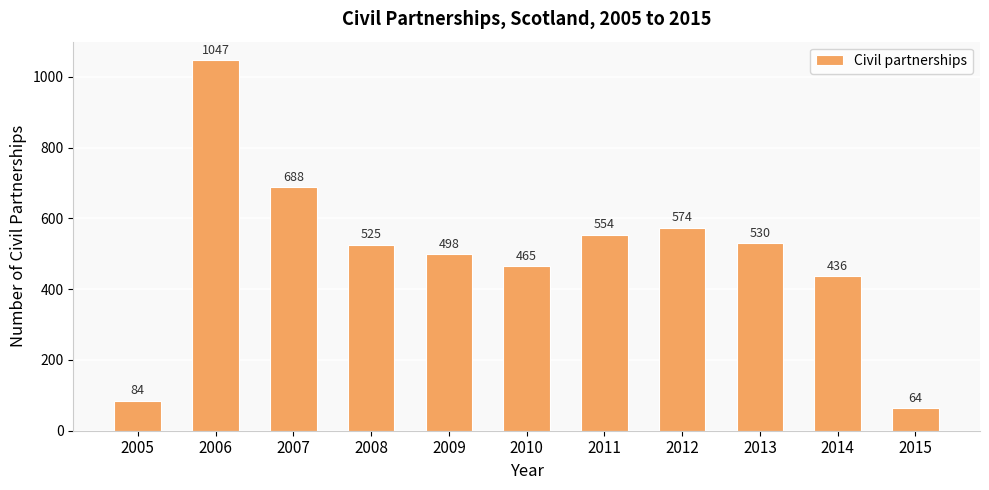

The chart shows a value of 138 at 2005. True or false?

False